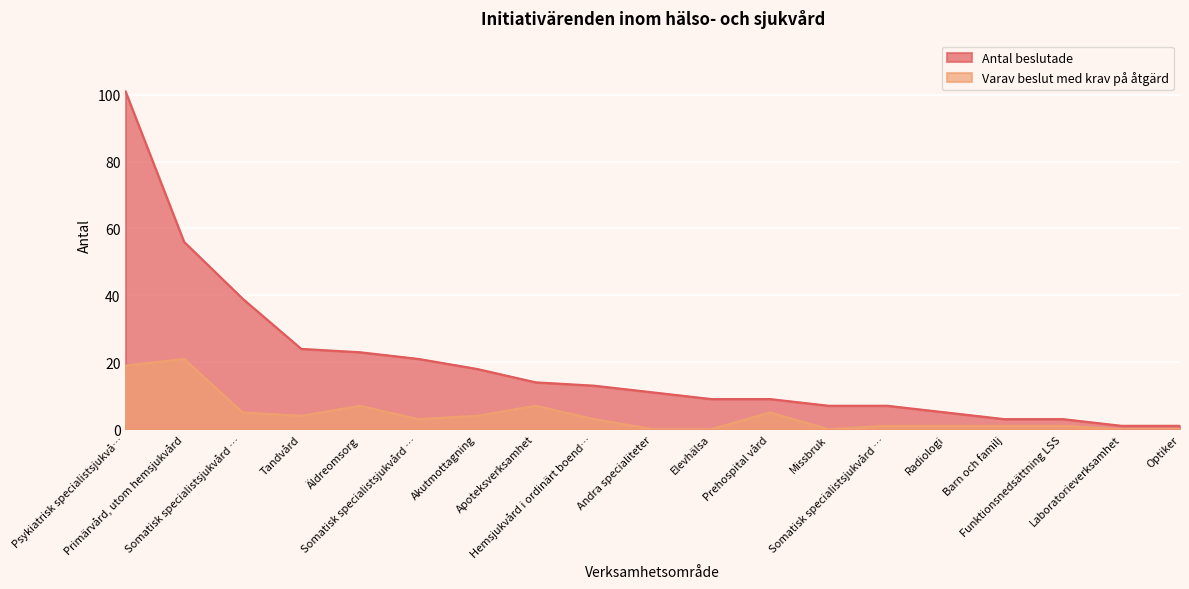

How many values in the Varav beslut med krav på åtgärd series exceed 3?

8